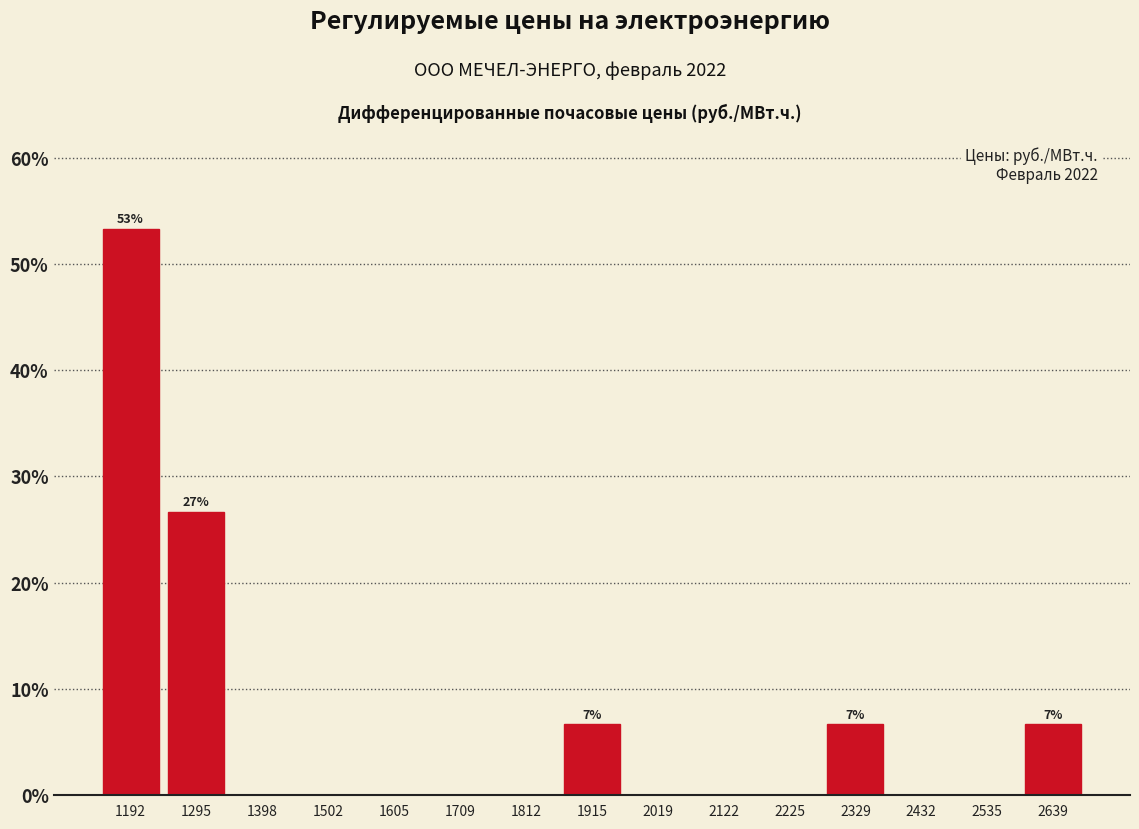

Which range on the x-axis has the tallest bar?

1140 to 1240